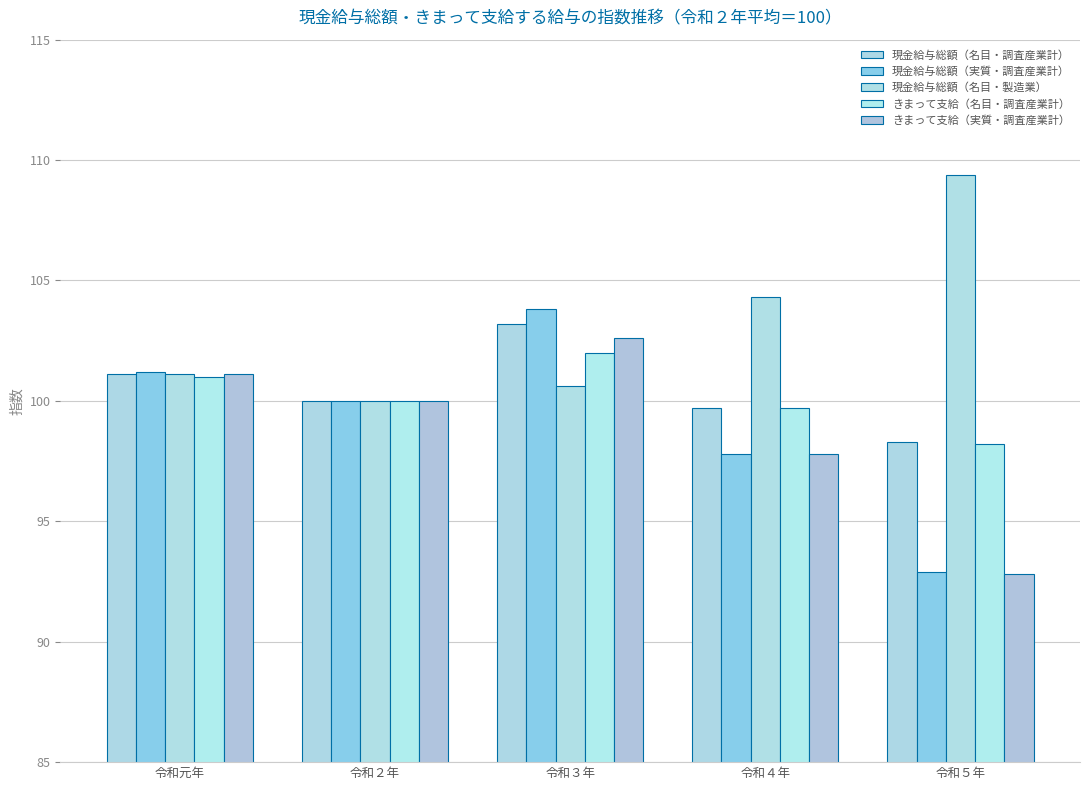

Reading right to left, list all the values displayed in this chart.

現金給与総額（名目・調査産業計）: 令和５年=98.3	令和４年=99.7	令和３年=103.2	令和２年=100.0	令和元年=101.1
現金給与総額（実質・調査産業計）: 令和５年=92.9	令和４年=97.8	令和３年=103.8	令和２年=100.0	令和元年=101.2
現金給与総額（名目・製造業）: 令和５年=109.4	令和４年=104.3	令和３年=100.6	令和２年=100.0	令和元年=101.1
きまって支給（名目・調査産業計）: 令和５年=98.2	令和４年=99.7	令和３年=102.0	令和２年=100.0	令和元年=101.0
きまって支給（実質・調査産業計）: 令和５年=92.8	令和４年=97.8	令和３年=102.6	令和２年=100.0	令和元年=101.1